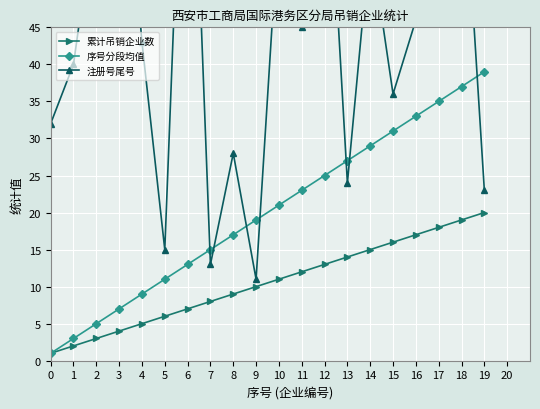

Which series has the largest range (max minus min)?

注册号尾号